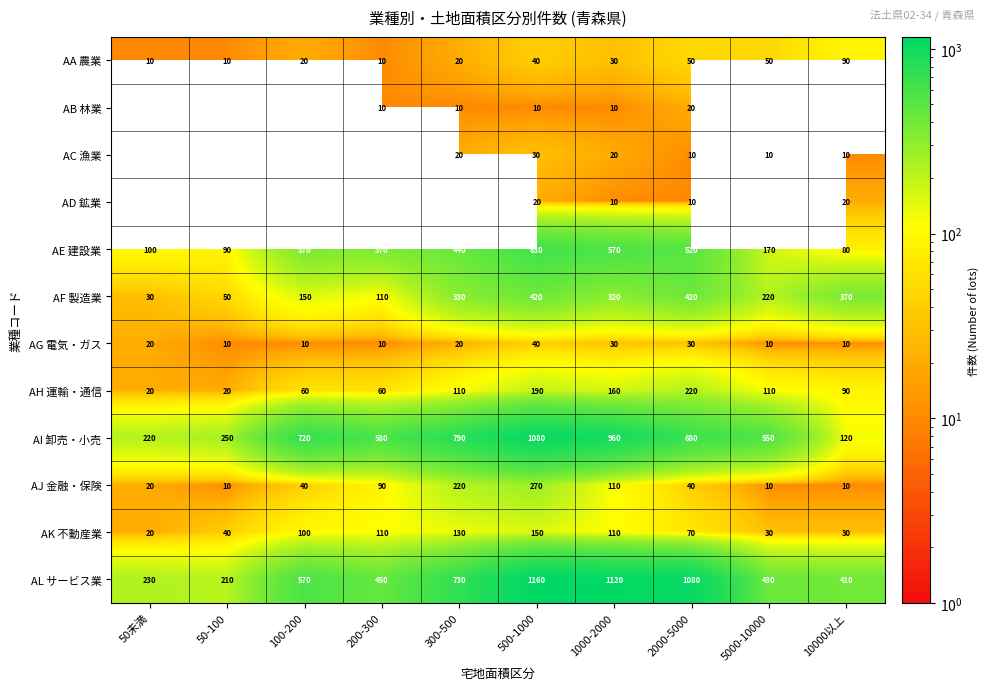

What is the spread (max minus min) of values at 2000-5000?

1070